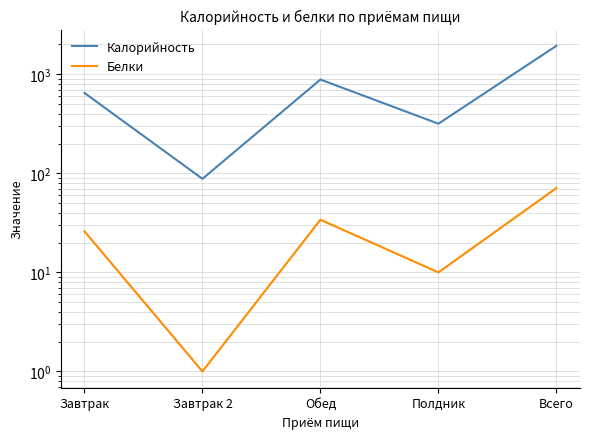

What is the difference between the maximum and minimum values in the Калорийность series?

1850